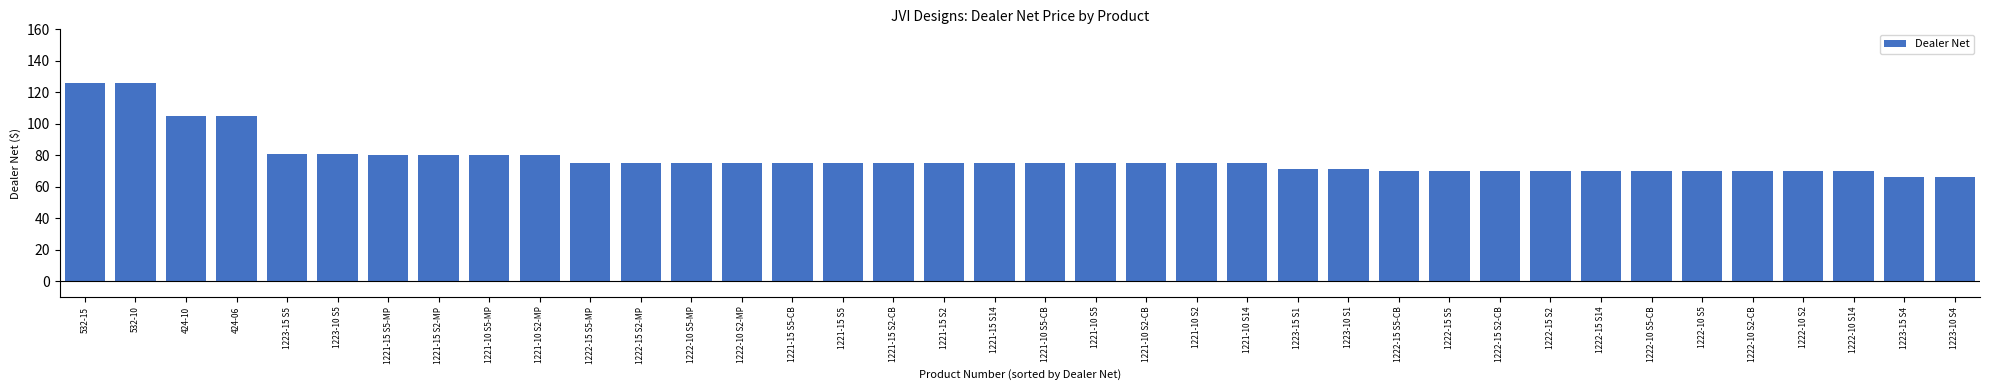

What is the greatest value displayed?

126